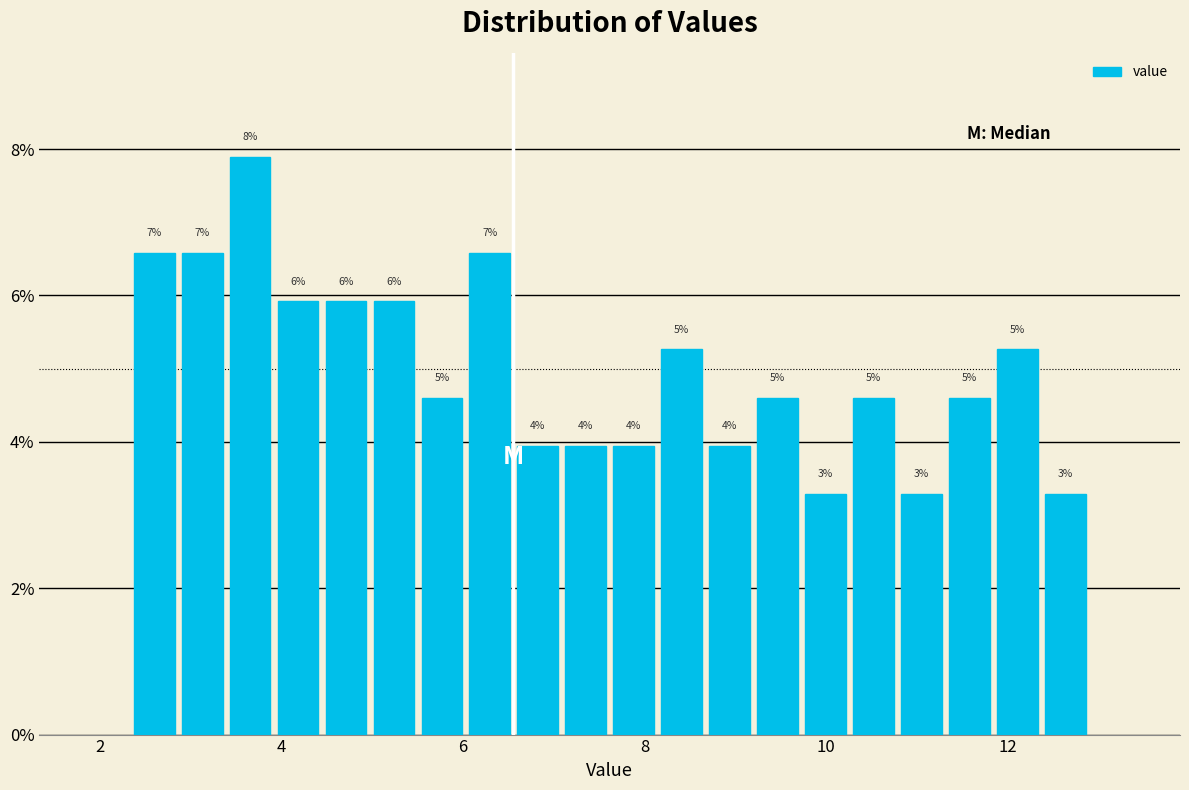

Read against the x-axis, roughly where is the centre of the tallest bar?

3.6